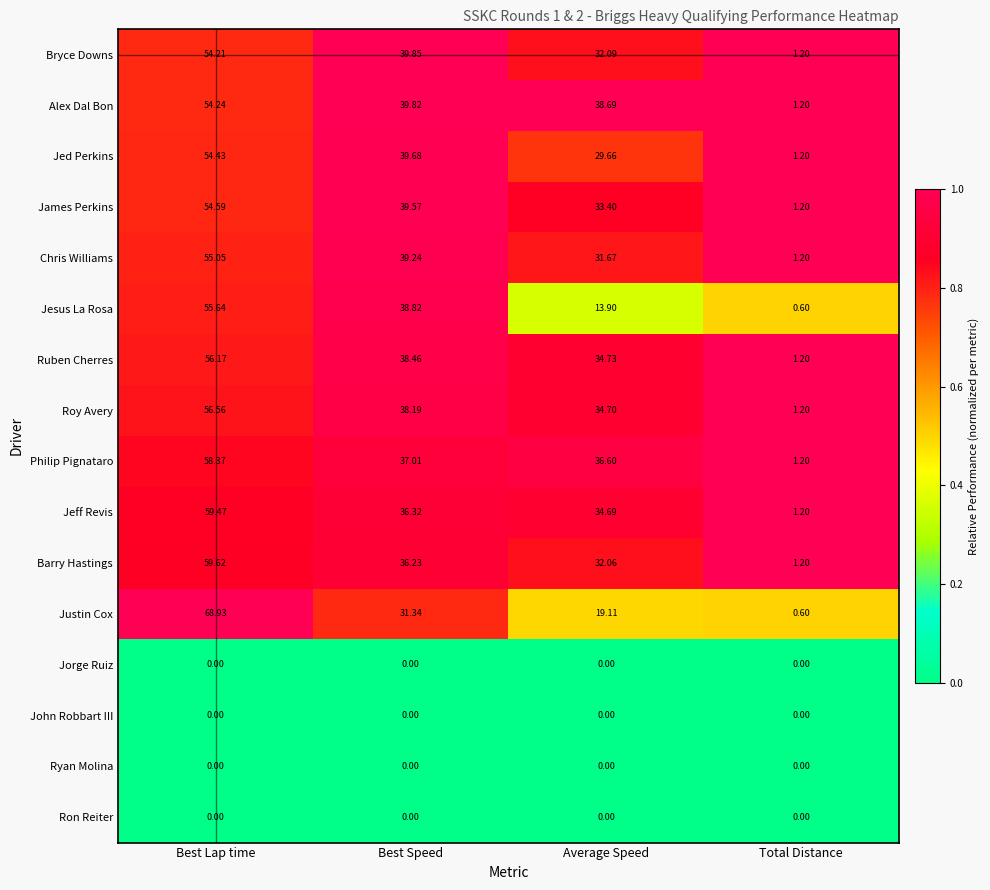

At which category is the sum across all series the highest?

Best Lap time